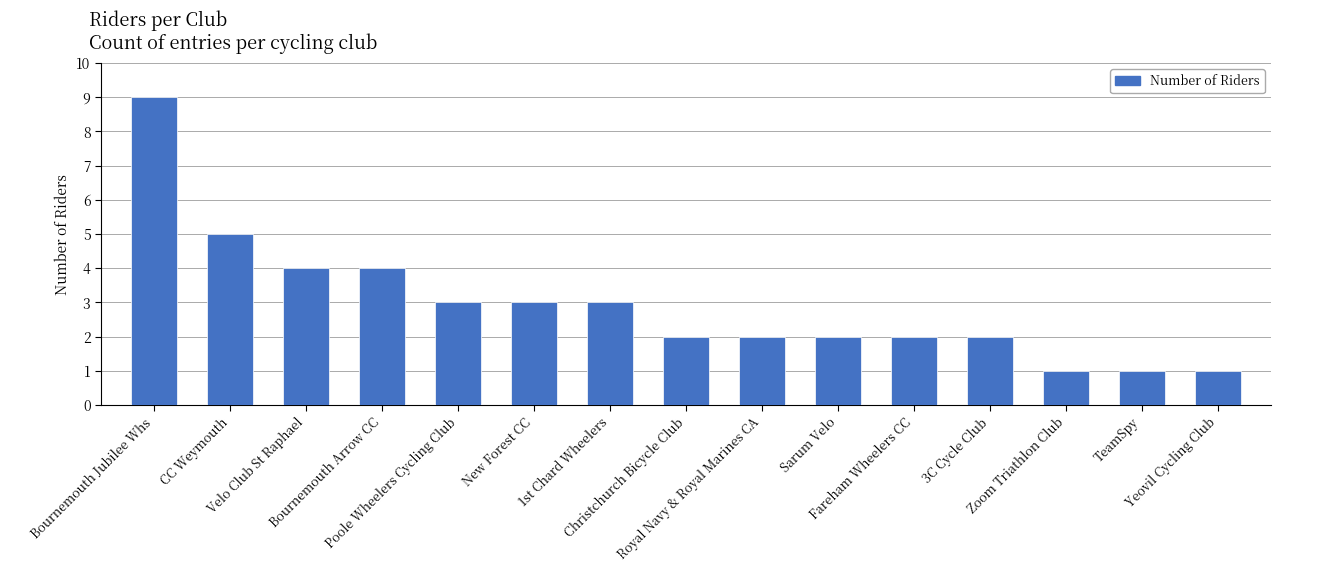

What is the maximum value shown in the chart?

9